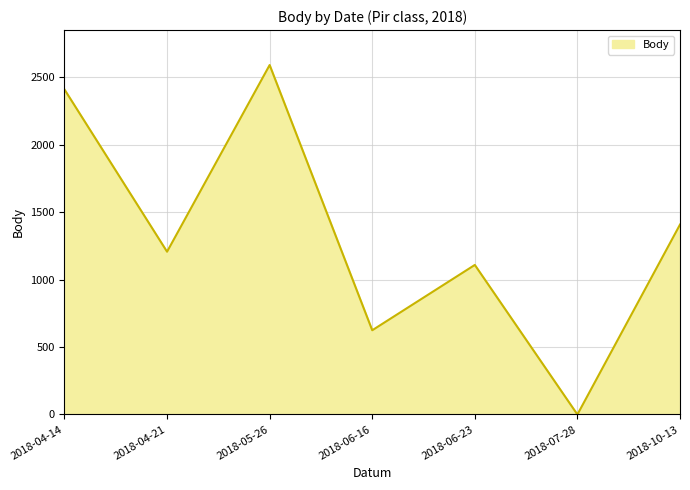

How many lines are shown in the chart?

1